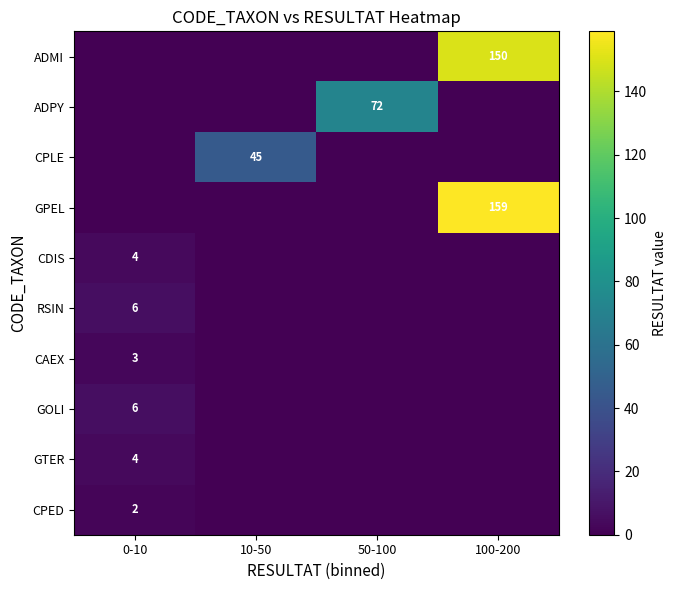

At how many categories does at least one series exceed 58?

2